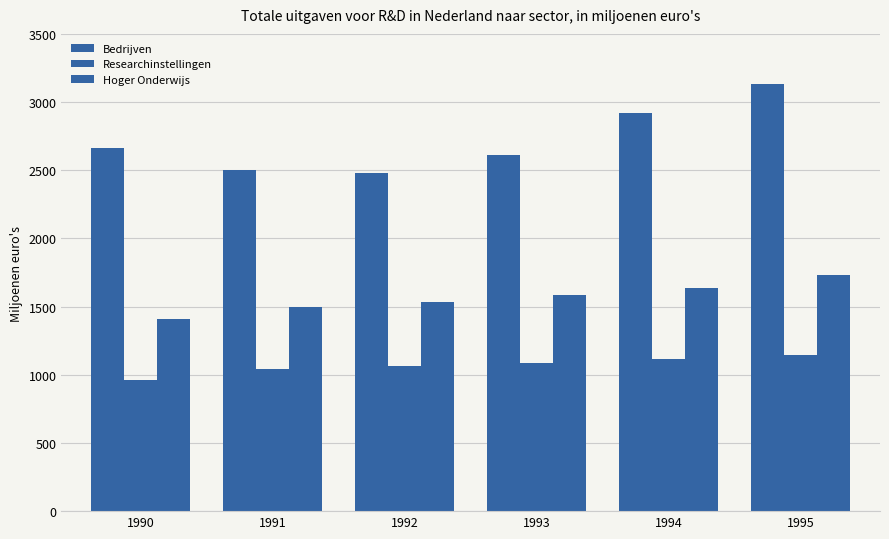

What is the smallest value displayed?

963.8